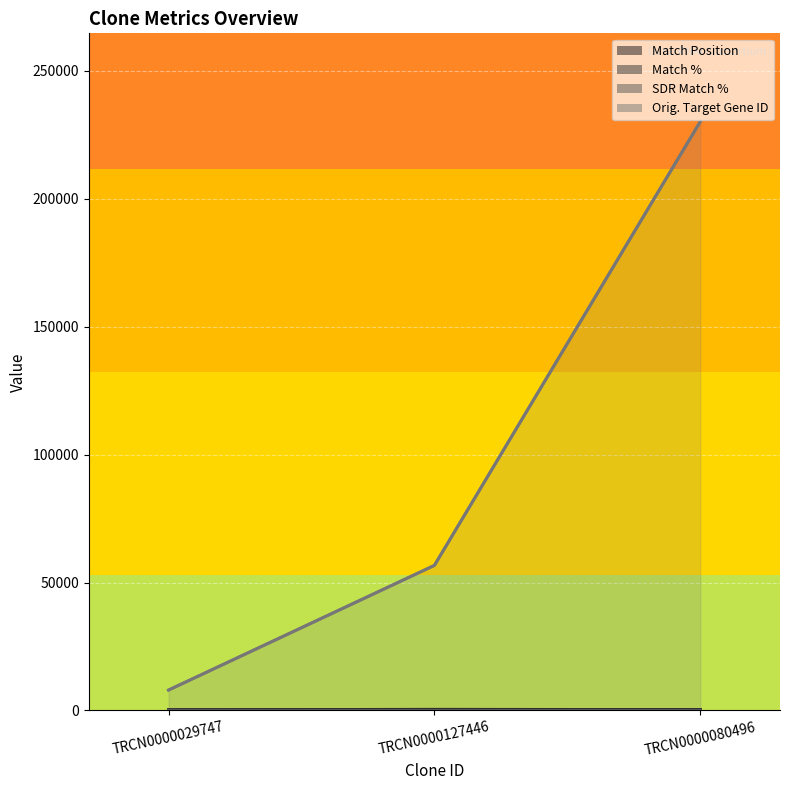

List the labels in order of SDR Match % value, smallest first.

TRCN0000080496, TRCN0000029747, TRCN0000127446